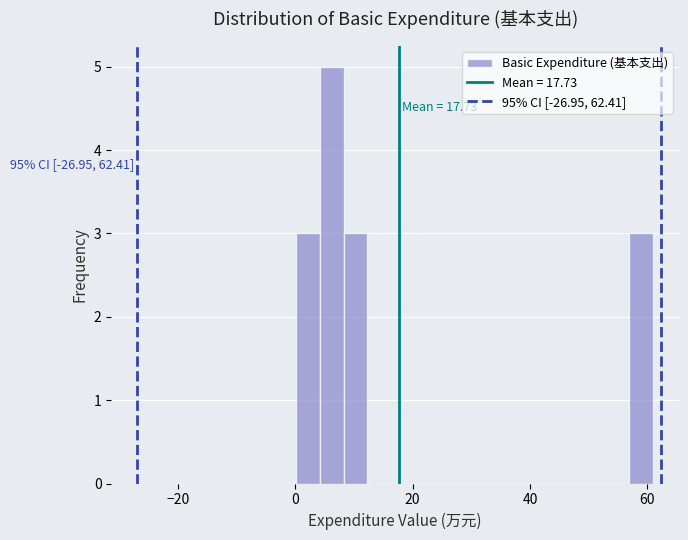

Read against the x-axis, roughly where is the centre of the tallest bar?

6